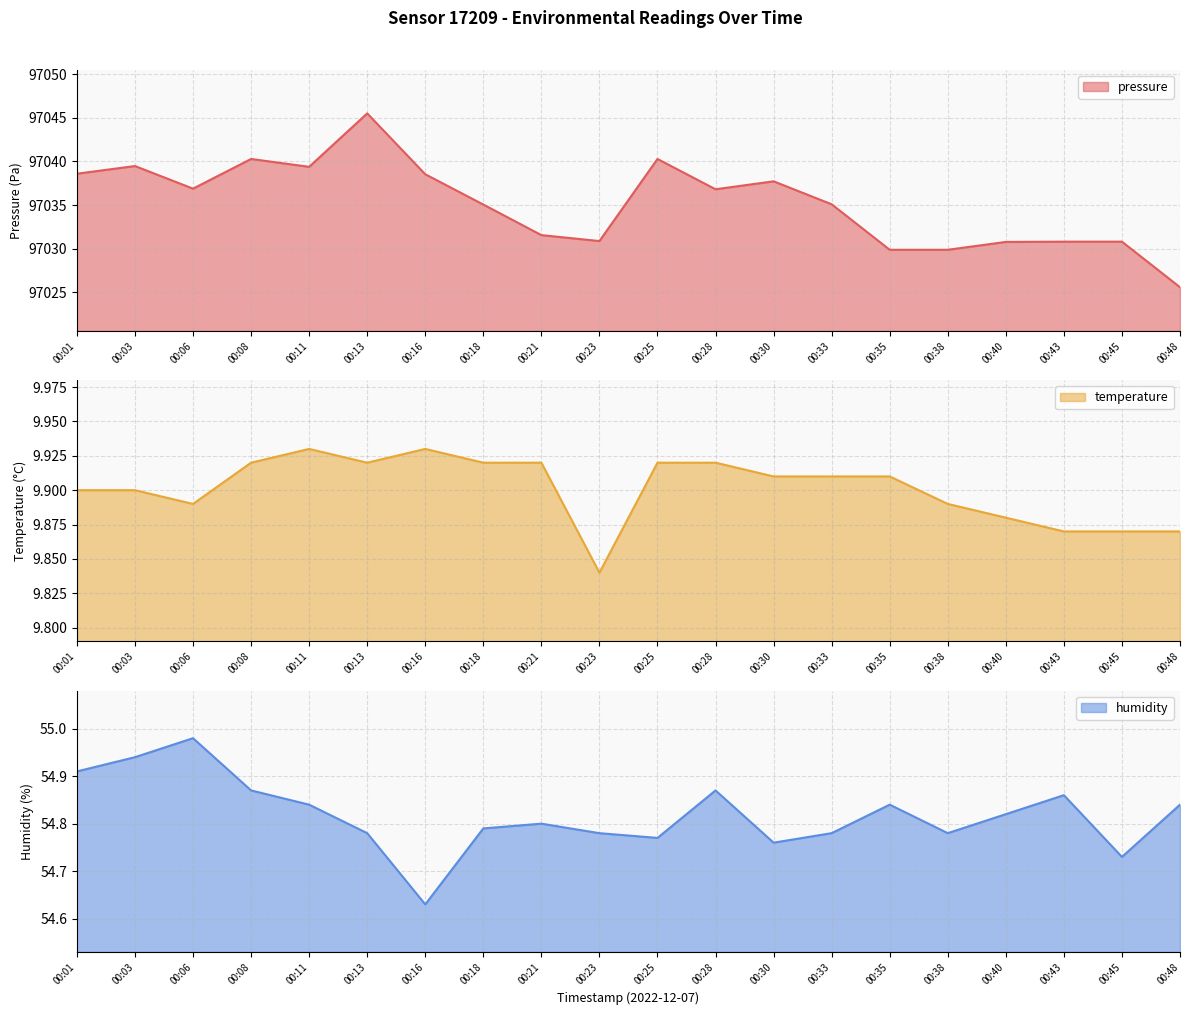

How many data points does each series have?

20